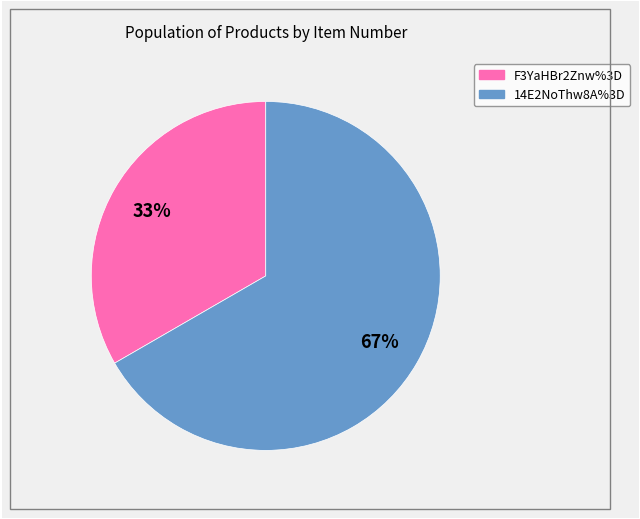

Between F3YaHBr2Znw%3D and 14E2NoThw8A%3D, which is larger?

14E2NoThw8A%3D